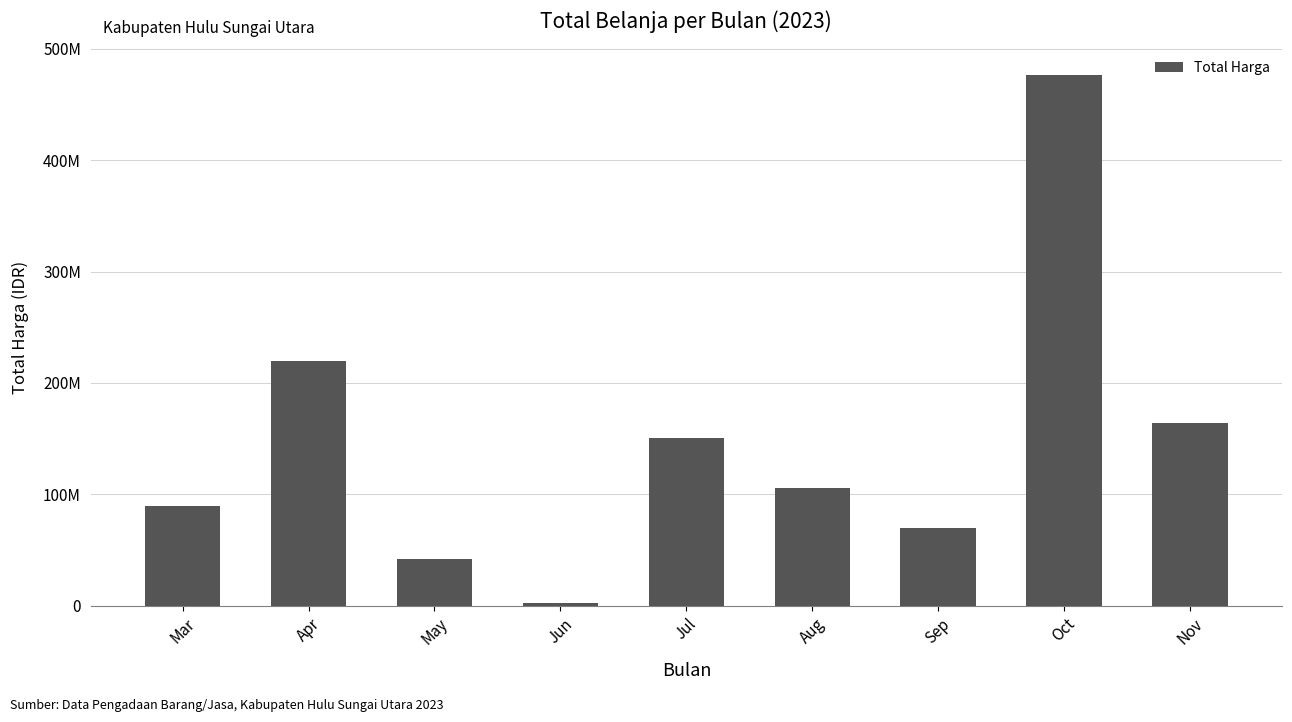

What is the difference between the maximum and minimum values?

473392000